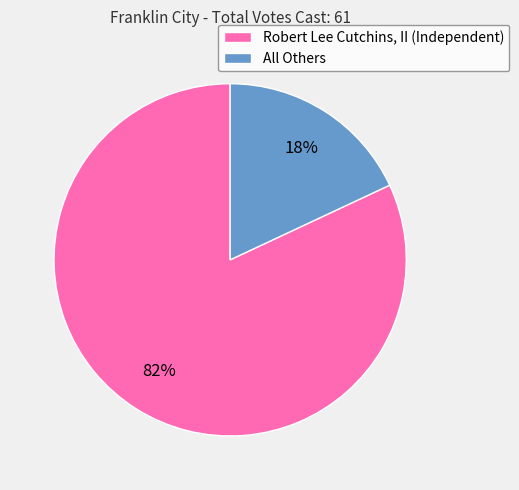

Between Robert Lee Cutchins, II (Independent) and All Others, which is larger?

Robert Lee Cutchins, II (Independent)